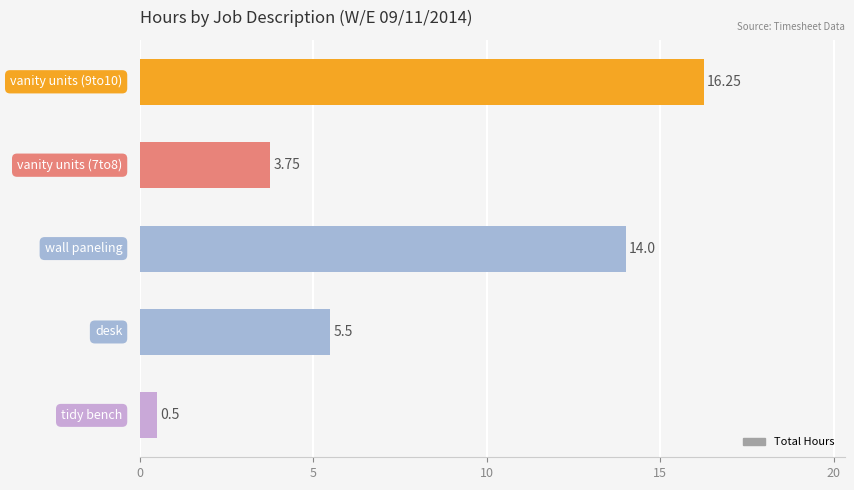

What is the minimum value shown in the chart?

0.5